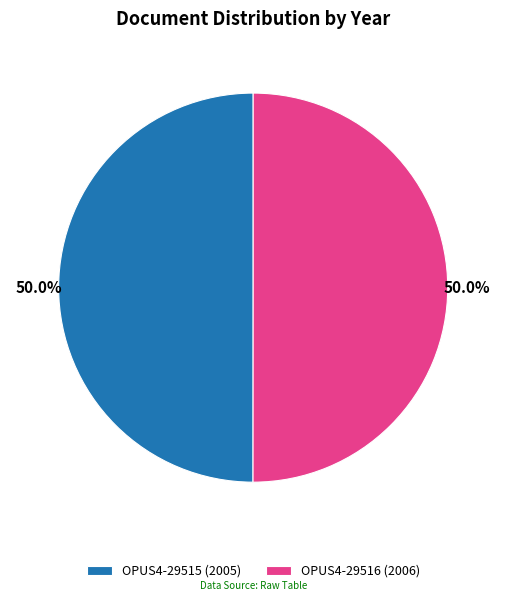

To the nearest percent, what is the combined percentage of OPUS4-29515 and OPUS4-29516?

100%